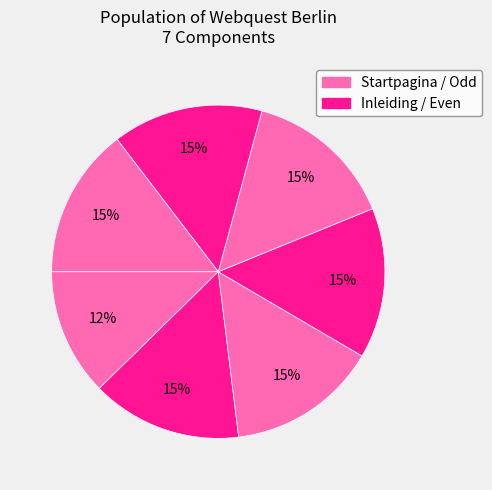

How many slices are in this pie chart?

7